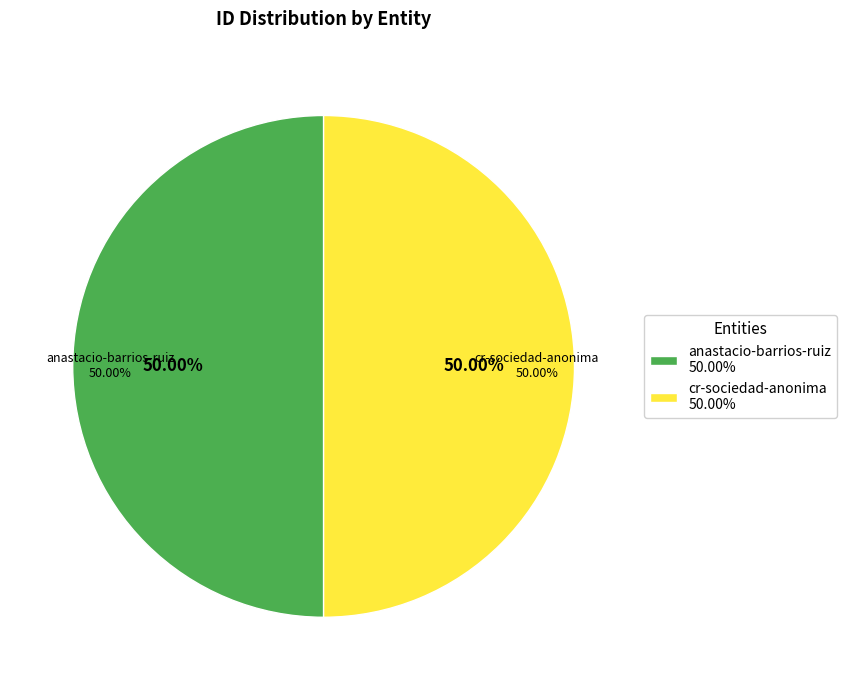

Combined, what portion of the pie is anastacio-barrios-ruiz and cr-sociedad-anonima?

100.0%